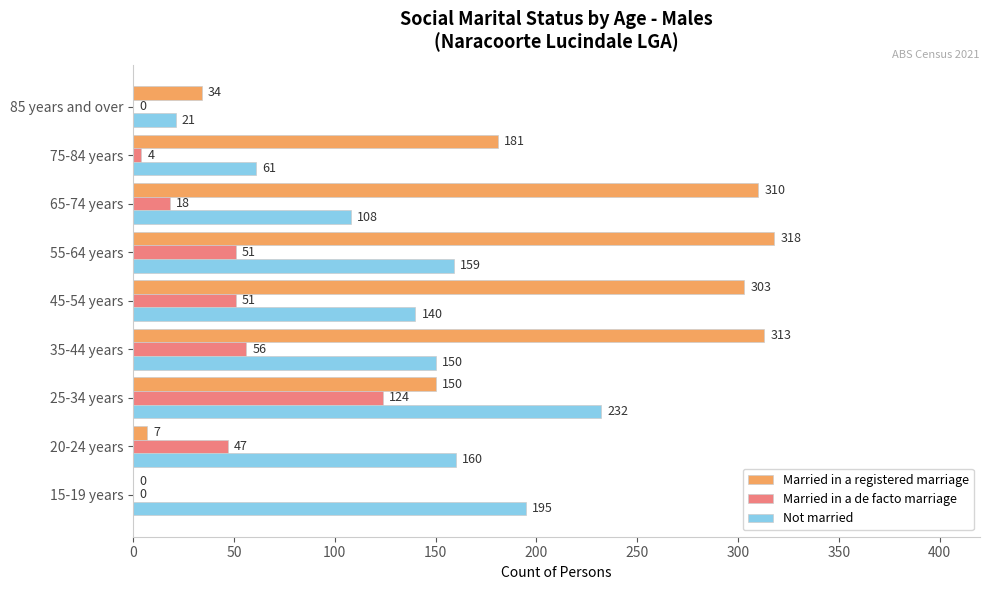

What is the approximate value of Married in a registered marriage at 55-64 years?

318